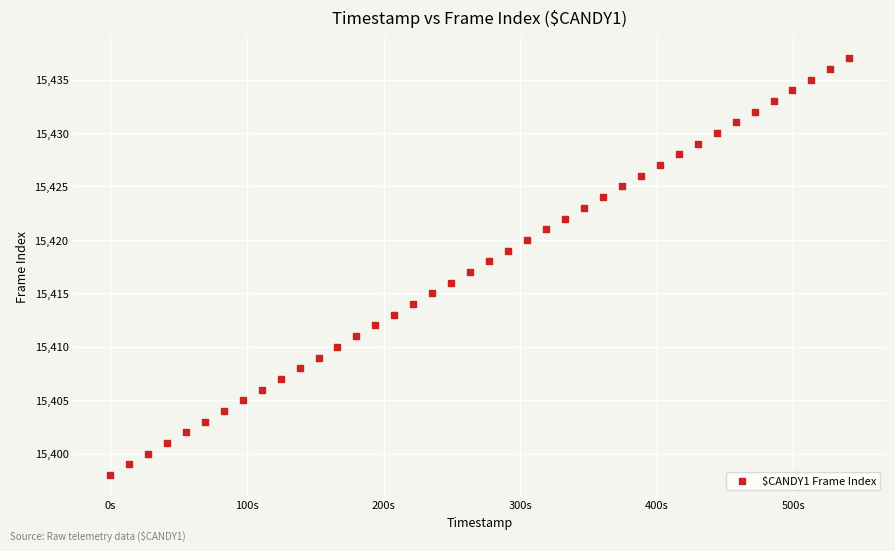

What is the range of Y values (max minus min)?

39